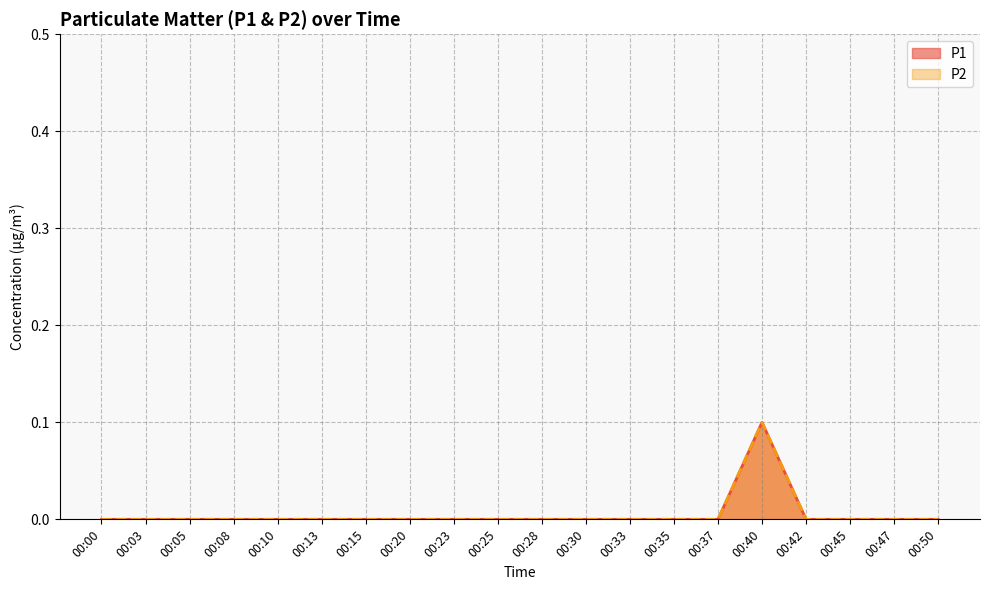

The P2 series shows 0.0 at 00:35. True or false?

True